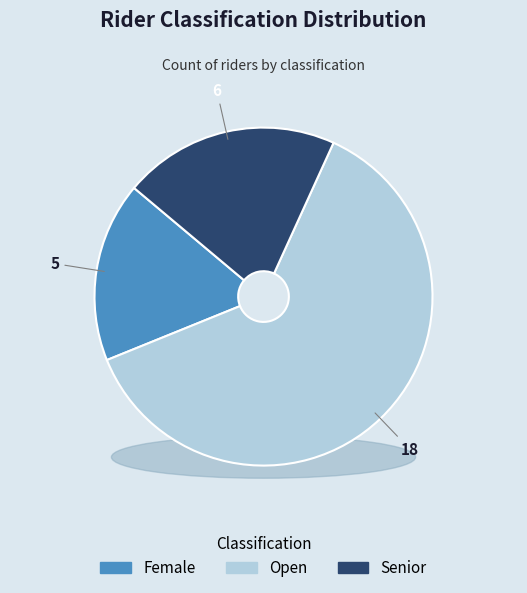

True or false: Open accounts for 54% of the total.

False